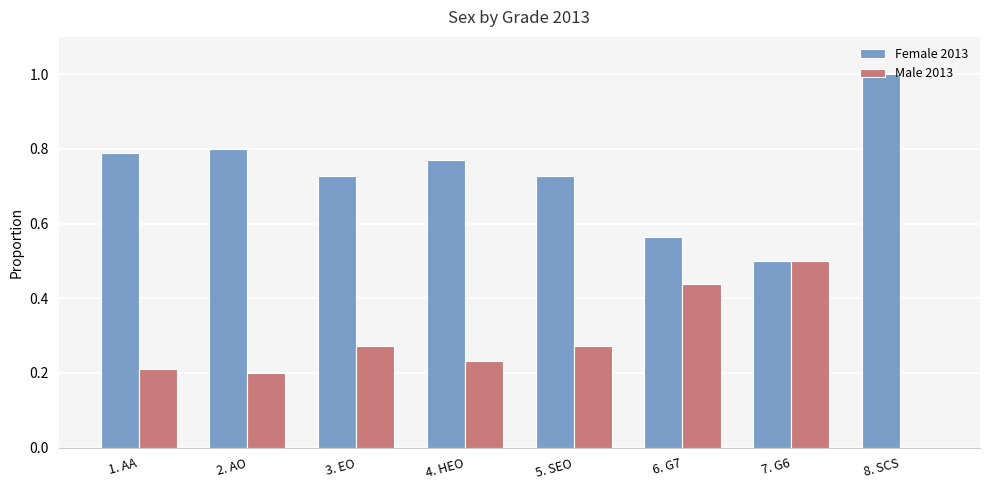

What is the approximate value of Female 2013 at 8. SCS?

1.0